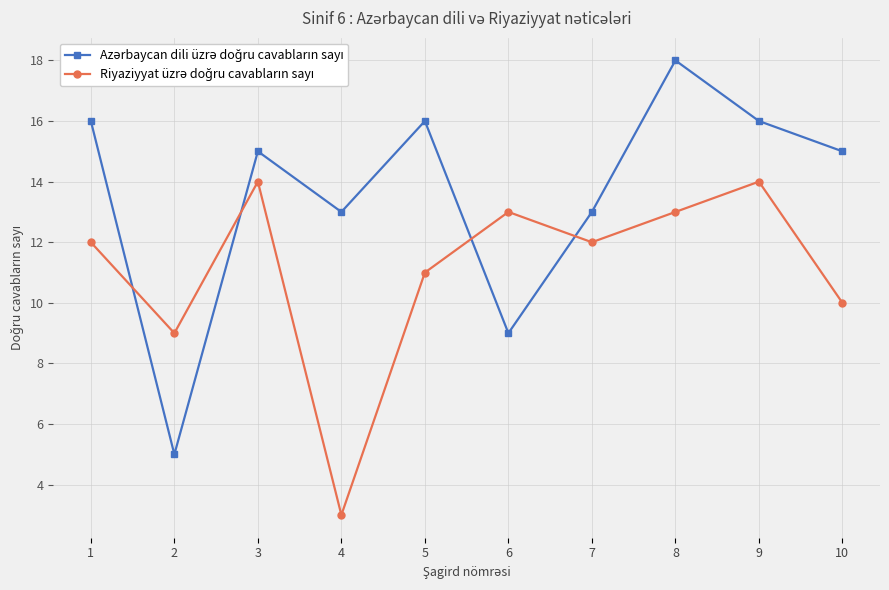

At which category does the chart reach its peak across all series?

8